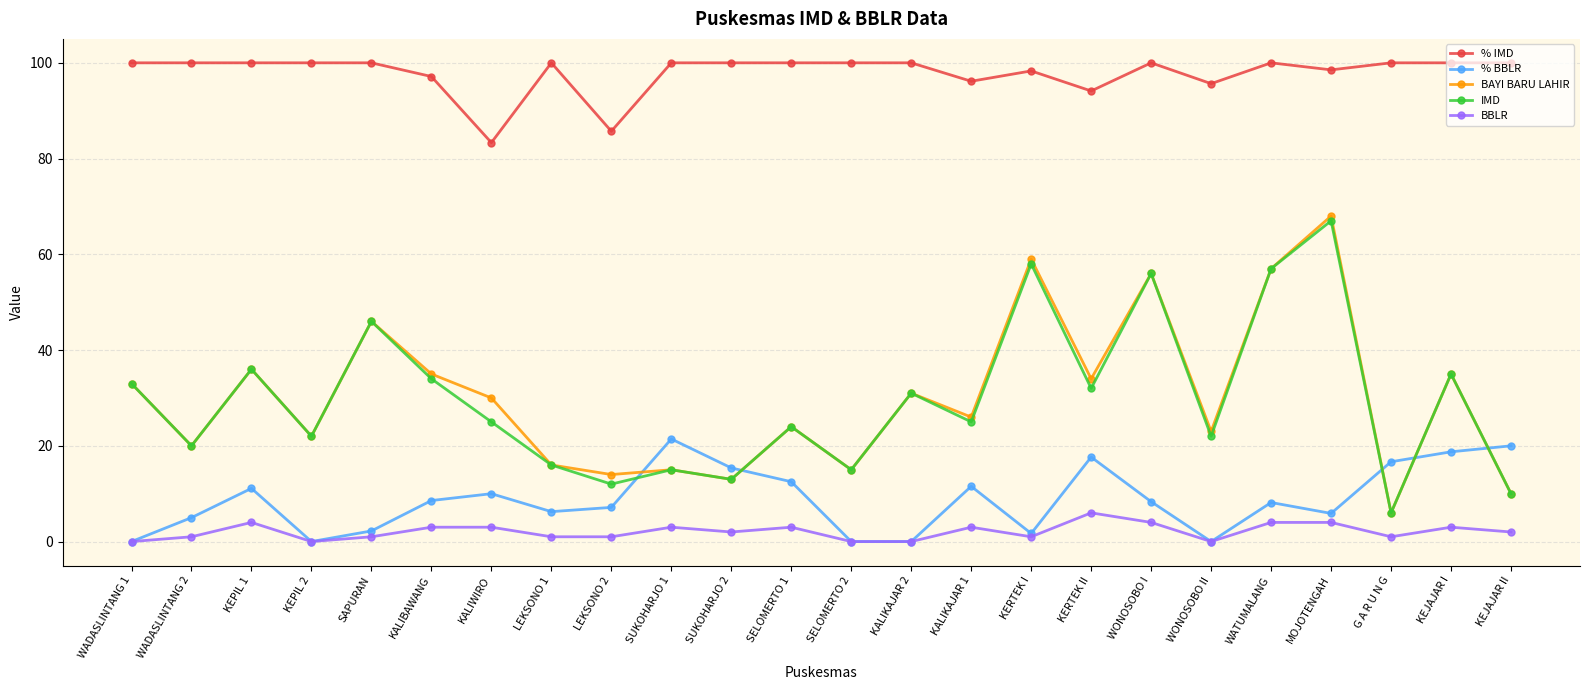

How many interior local valleys does the IMD series have?

9